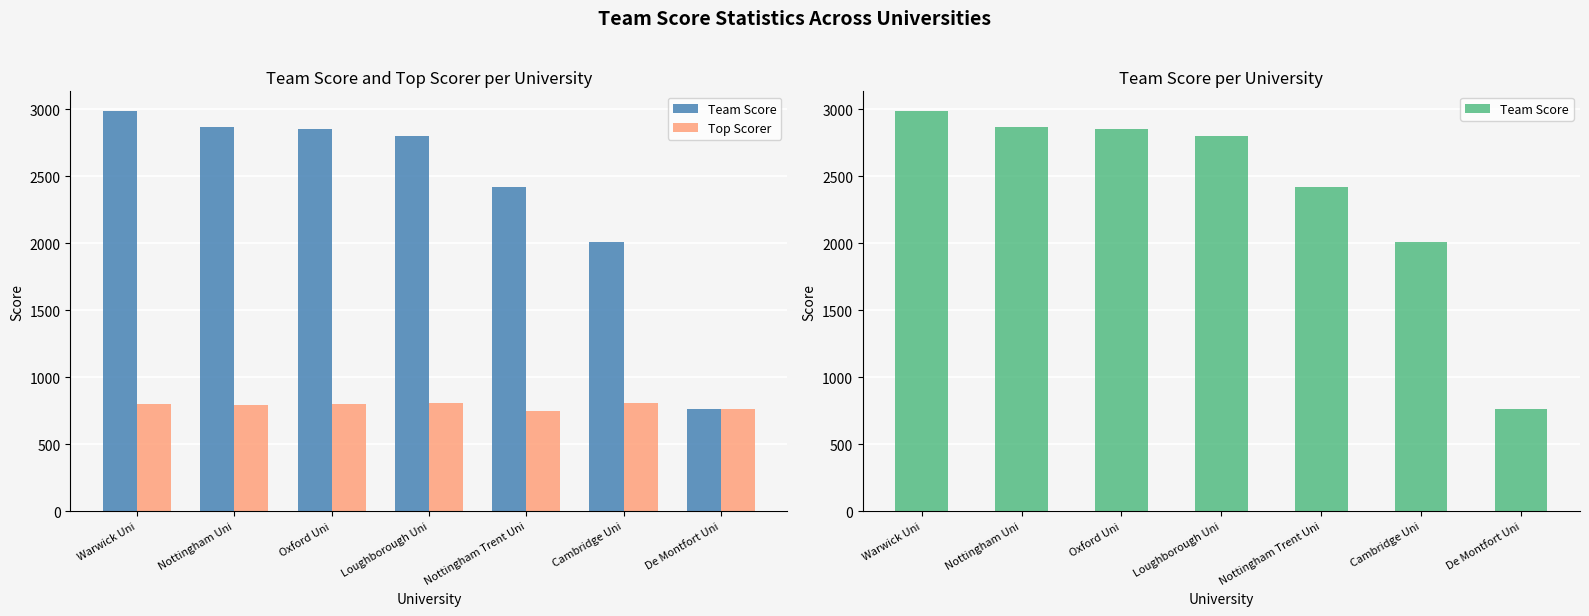

Which series has the widest spread of values?

Team Score